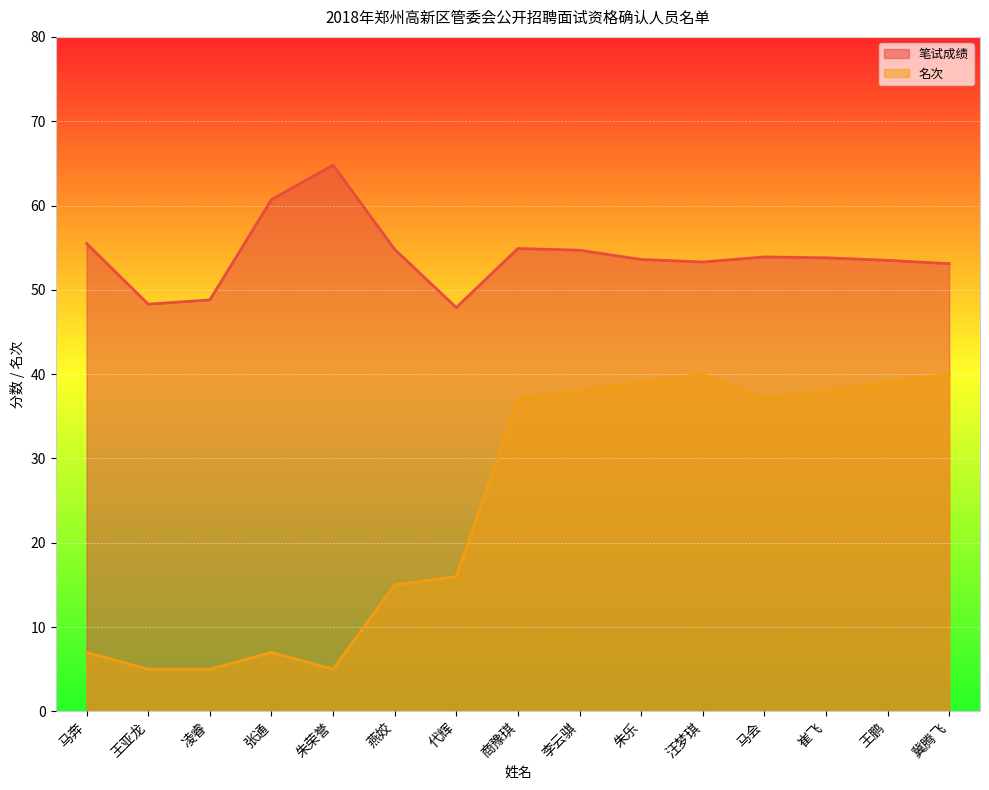

True or false: 笔试成绩 and 名次 cross at least once.

False